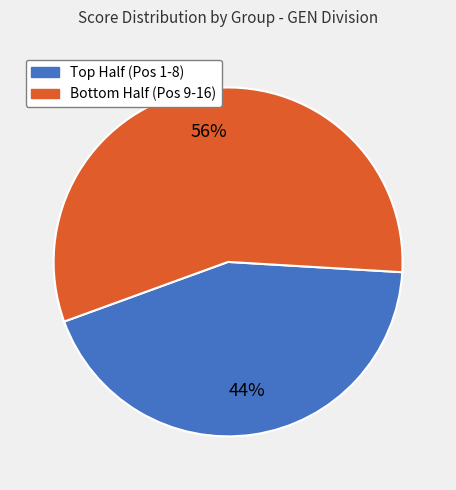

Does any single category account for the majority?

Yes